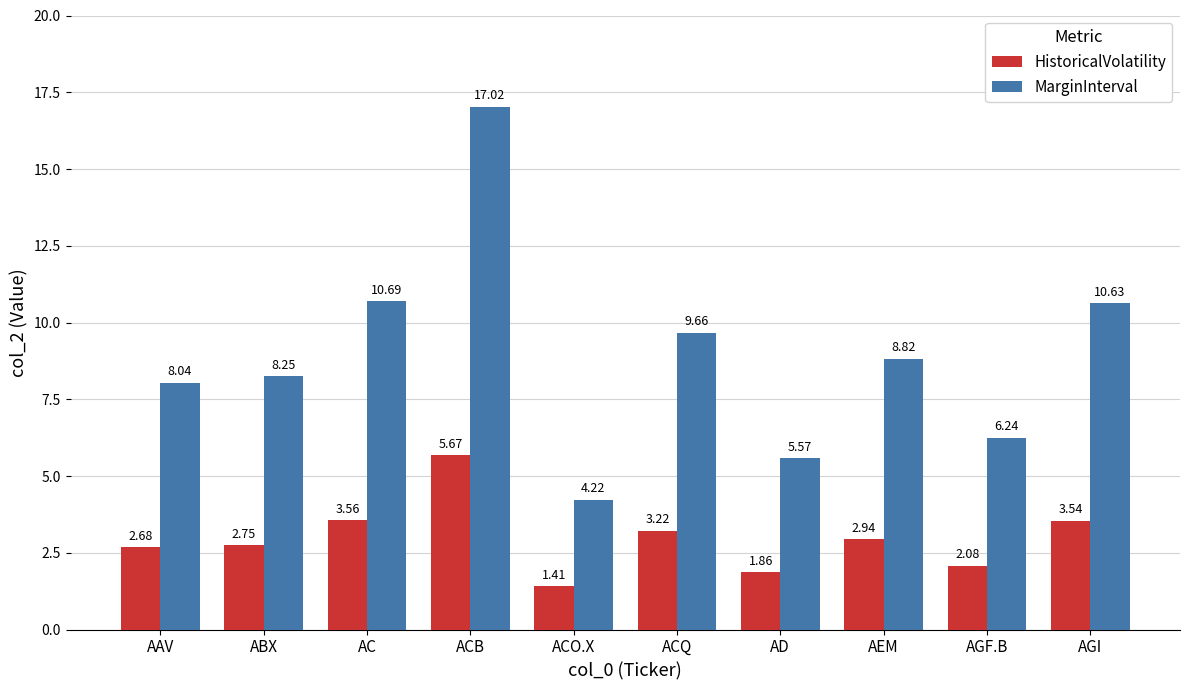

Read the MarginInterval value at ACO.X.

4.2